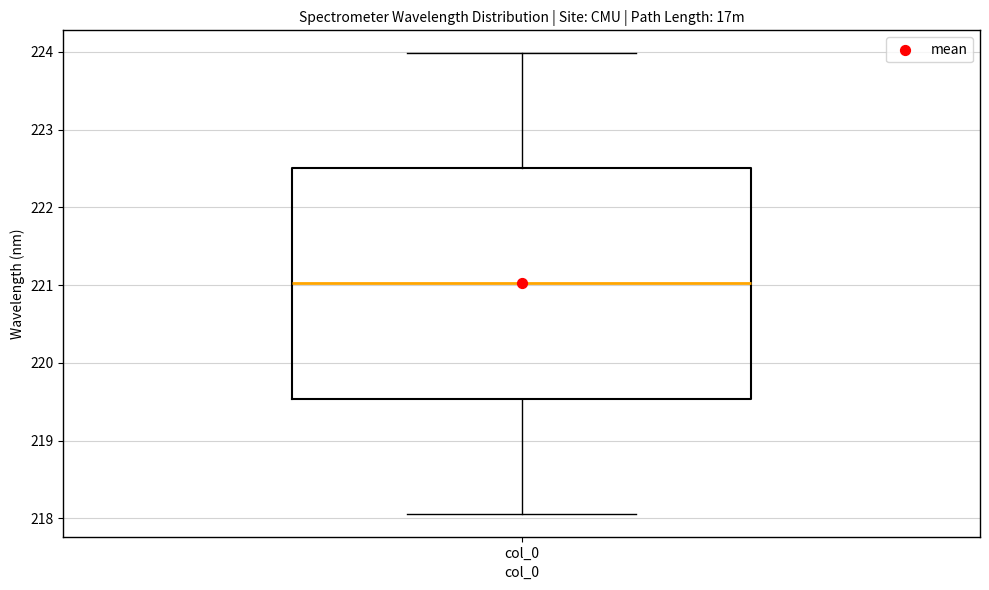

Where does the upper whisker of the box for col_0 end on the y-axis? The values are not printed on the chart, so give them approximately, as read against the axis.

224.0